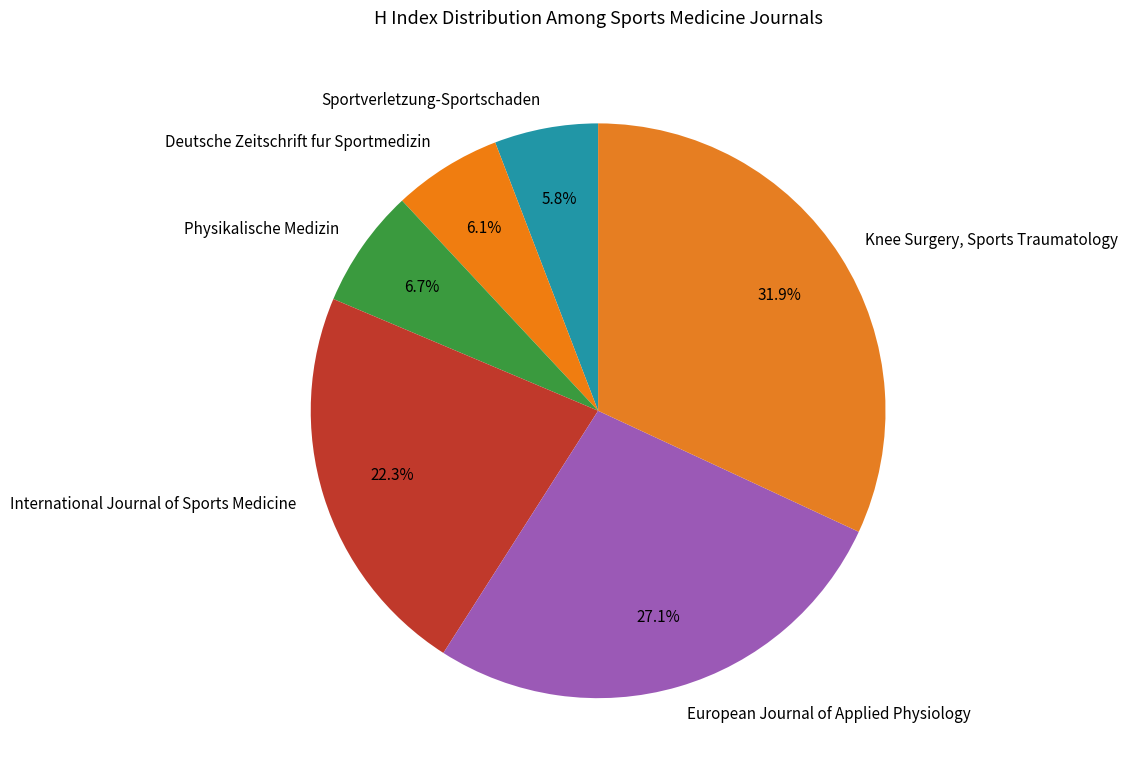

What is the largest slice in the pie chart?

Knee Surgery, Sports Traumatology